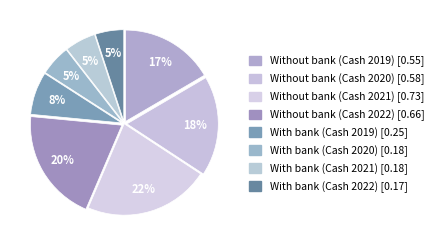

Which slice is the smallest?

With bank (Cash 2022)